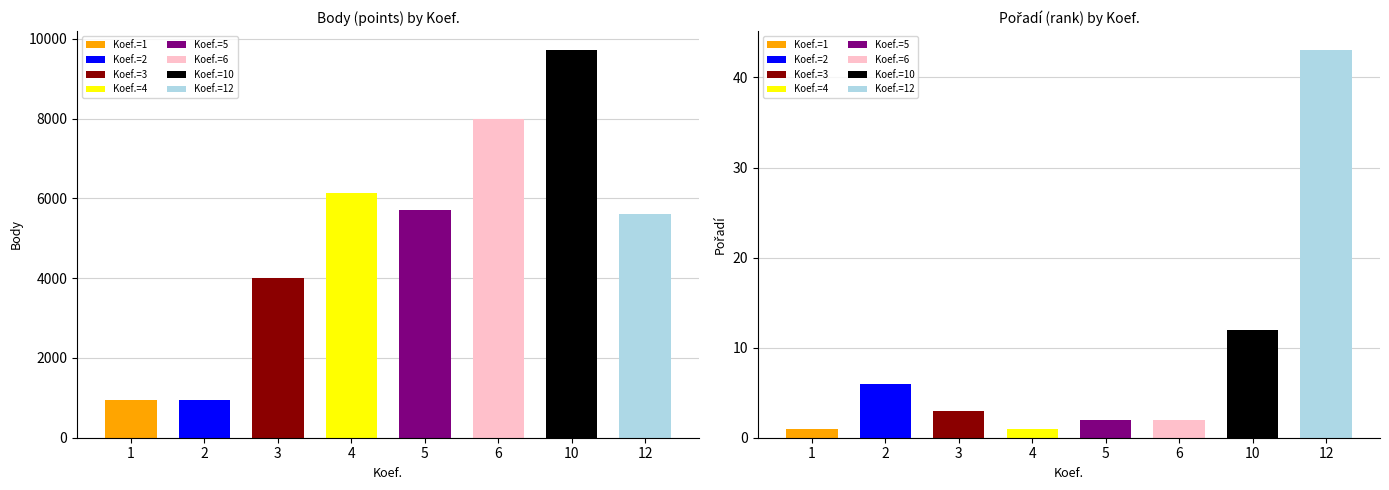

Count the number of categories in the chart.

8